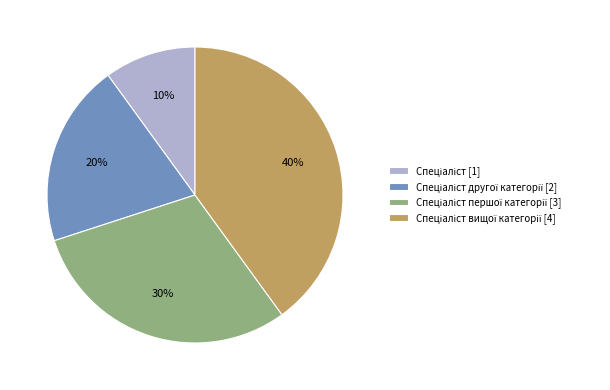

To the nearest percent, what is the difference between the largest and smallest slice percentages?

30%